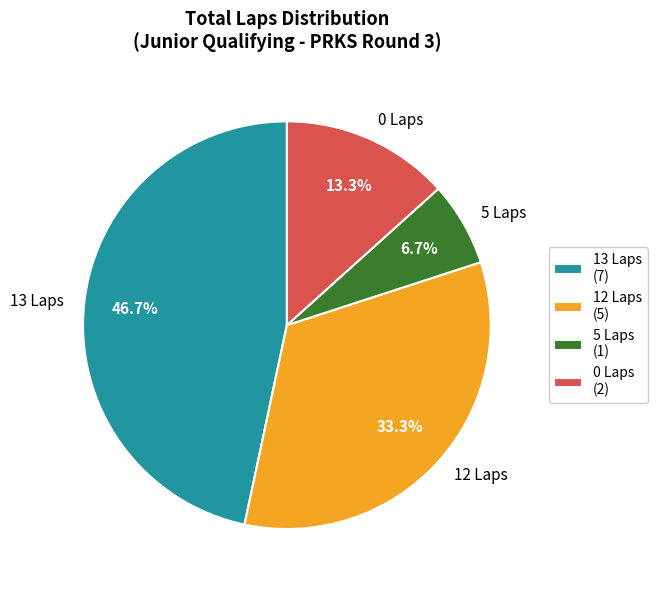

Count the number of slices in the pie.

4